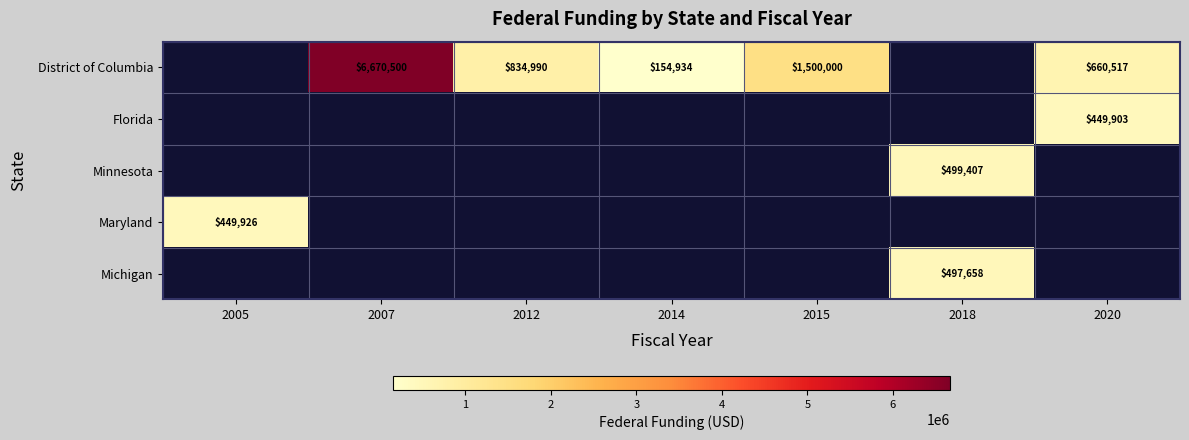

The value of District of Columbia at 2020 is 166929. True or false?

False